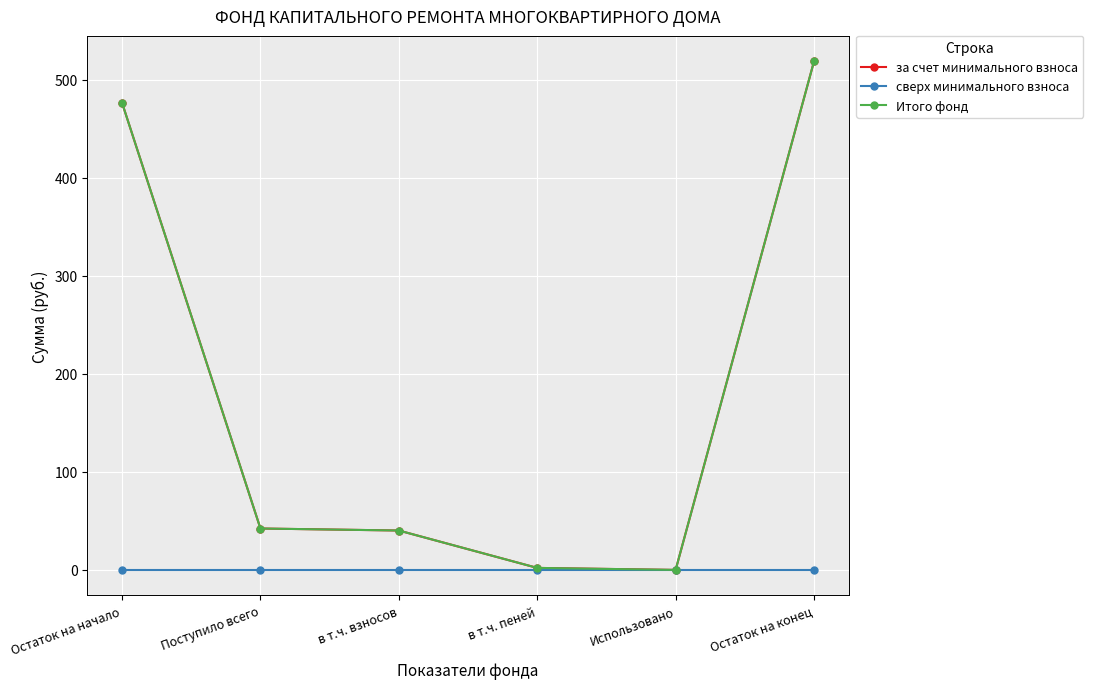

Reading left to right, what are all the values shown in this chart?

за счет минимального взноса: Остаток на начало=476.5	Поступило всего=42.2	в т.ч. взносов=40.2	в т.ч. пеней=2.0	Использовано=0.0	Остаток на конец=518.7
сверх минимального взноса: Остаток на начало=0.0	Поступило всего=0.0	в т.ч. взносов=0.0	в т.ч. пеней=0.0	Использовано=0.0	Остаток на конец=0.0
Итого фонд: Остаток на начало=476.5	Поступило всего=42.2	в т.ч. взносов=40.2	в т.ч. пеней=2.0	Использовано=0.0	Остаток на конец=518.7